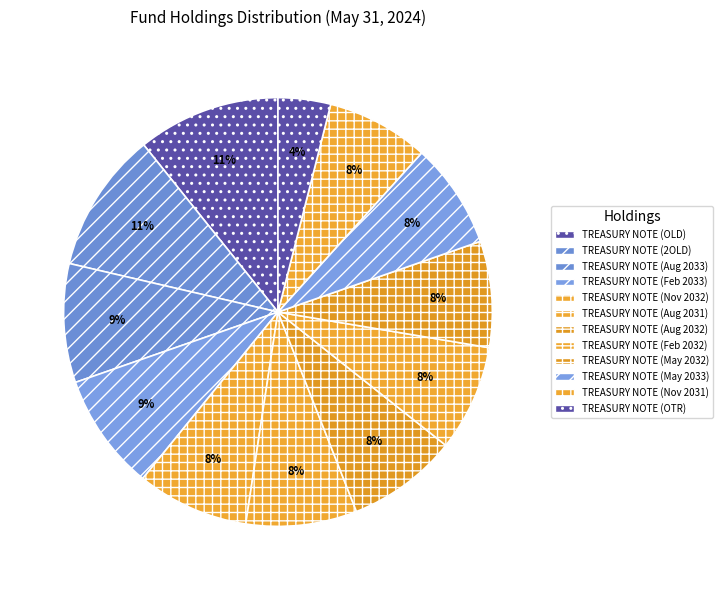

Rank the categories by value from highest to lowest.

TREASURY NOTE (OLD), TREASURY NOTE (2OLD), TREASURY NOTE (Aug 2033), TREASURY NOTE (Feb 2033), TREASURY NOTE (Nov 2032), TREASURY NOTE (Aug 2031), TREASURY NOTE (Aug 2032), TREASURY NOTE (Feb 2032), TREASURY NOTE (May 2032), TREASURY NOTE (May 2033), TREASURY NOTE (Nov 2031), TREASURY NOTE (OTR)